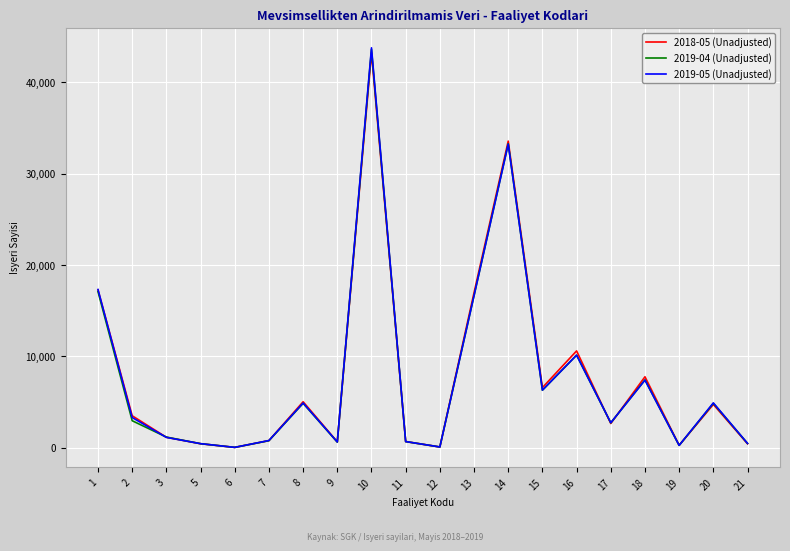

What is the greatest value displayed?

43780